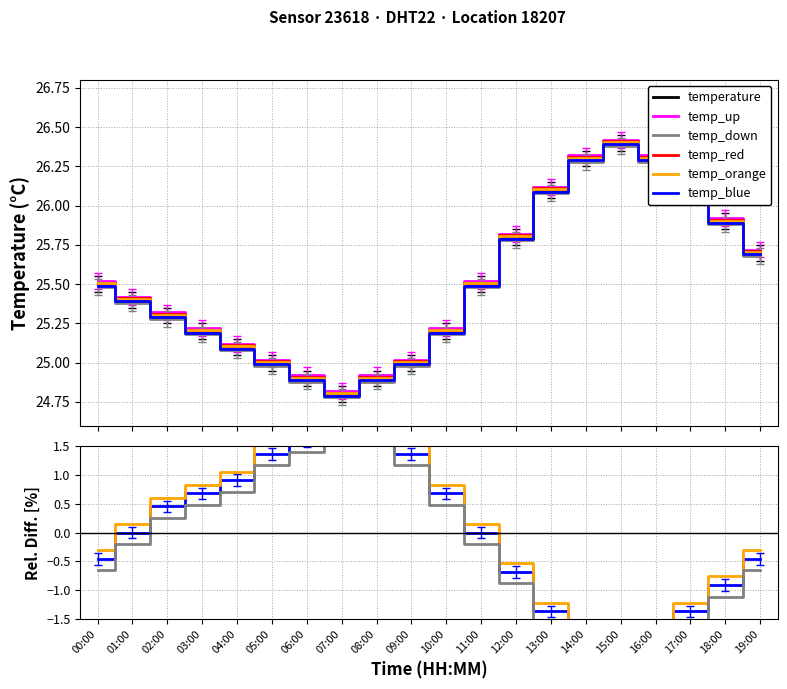

What value does the temperature series have at 13:00?

26.1